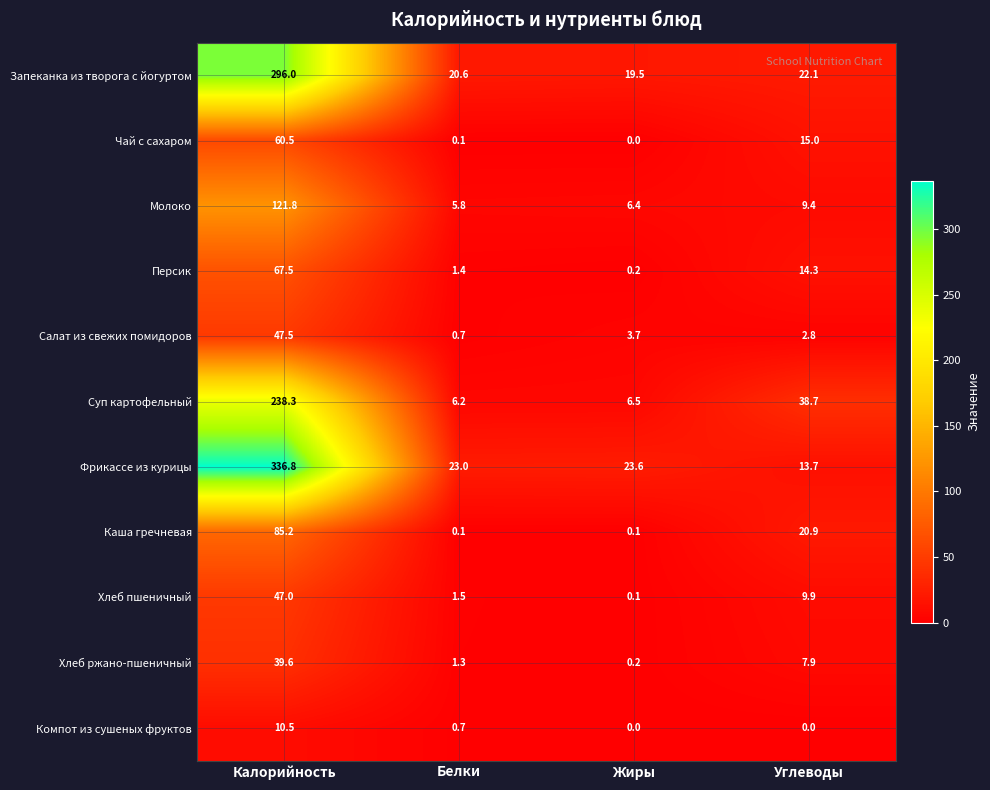

What is the total value across all series at Белки?

61.4